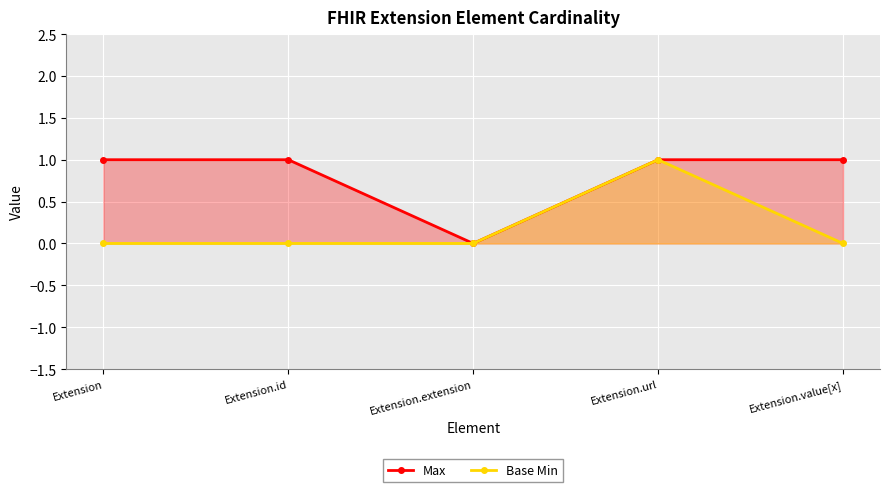

What is the total value across all series at Extension.value[x]?

1